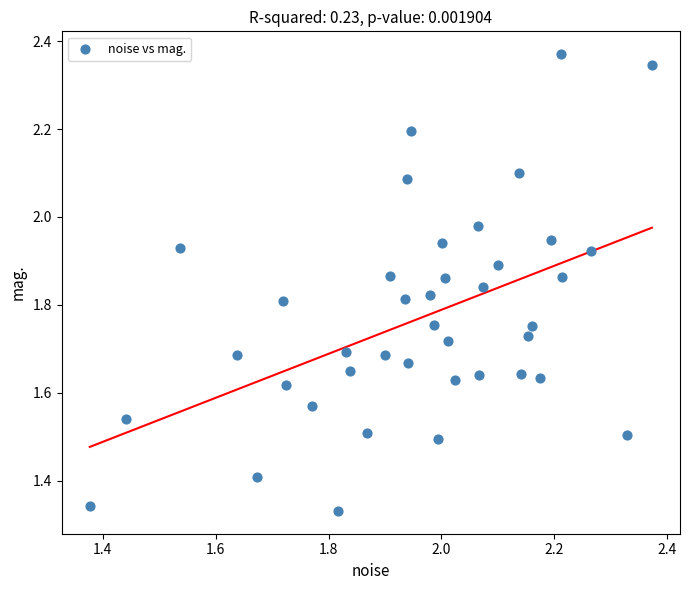

What is the range of X values (max minus min)?

1.0